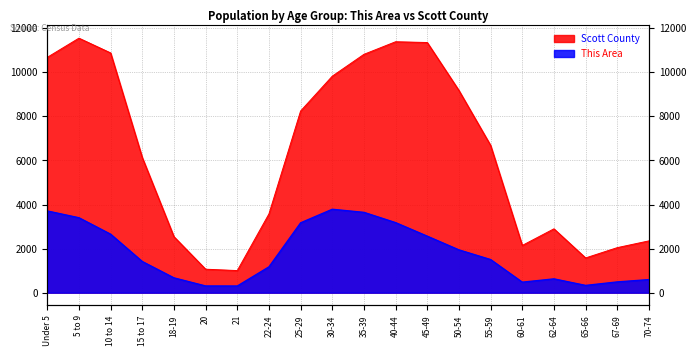

At which label does Scott County reach its peak?

5 to 9